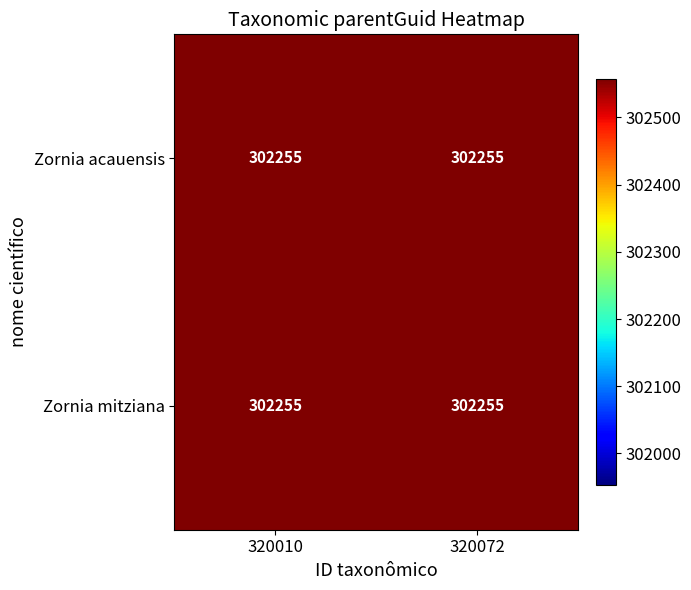

What is the minimum value shown in the chart?

303387.1